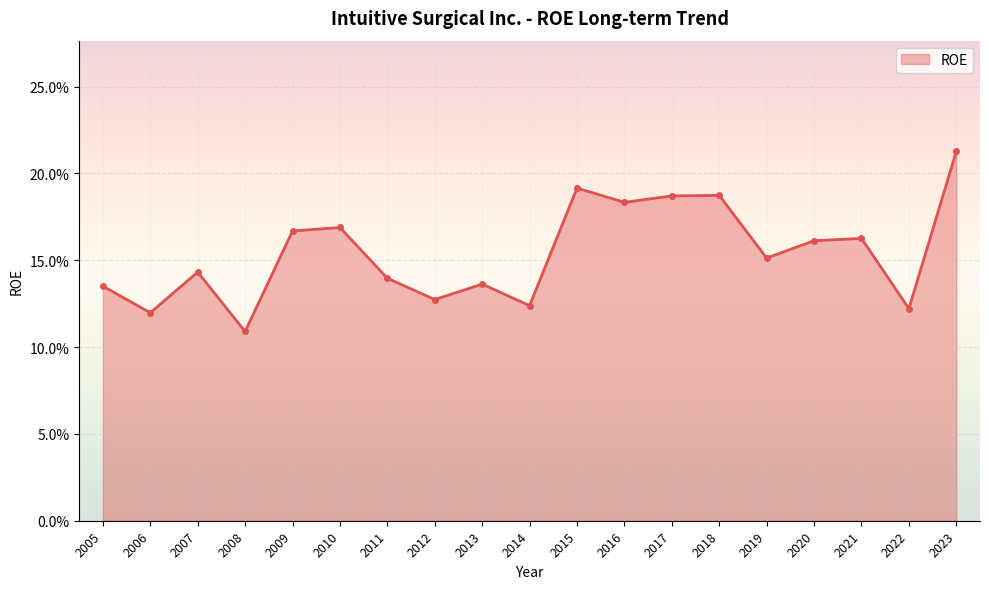

Reading left to right, transcribe all the data shown in this chart.

0.1	0.1	0.1	0.1	0.2	0.2	0.1	0.1	0.1	0.1	0.2	0.2	0.2	0.2	0.2	0.2	0.2	0.1	0.2